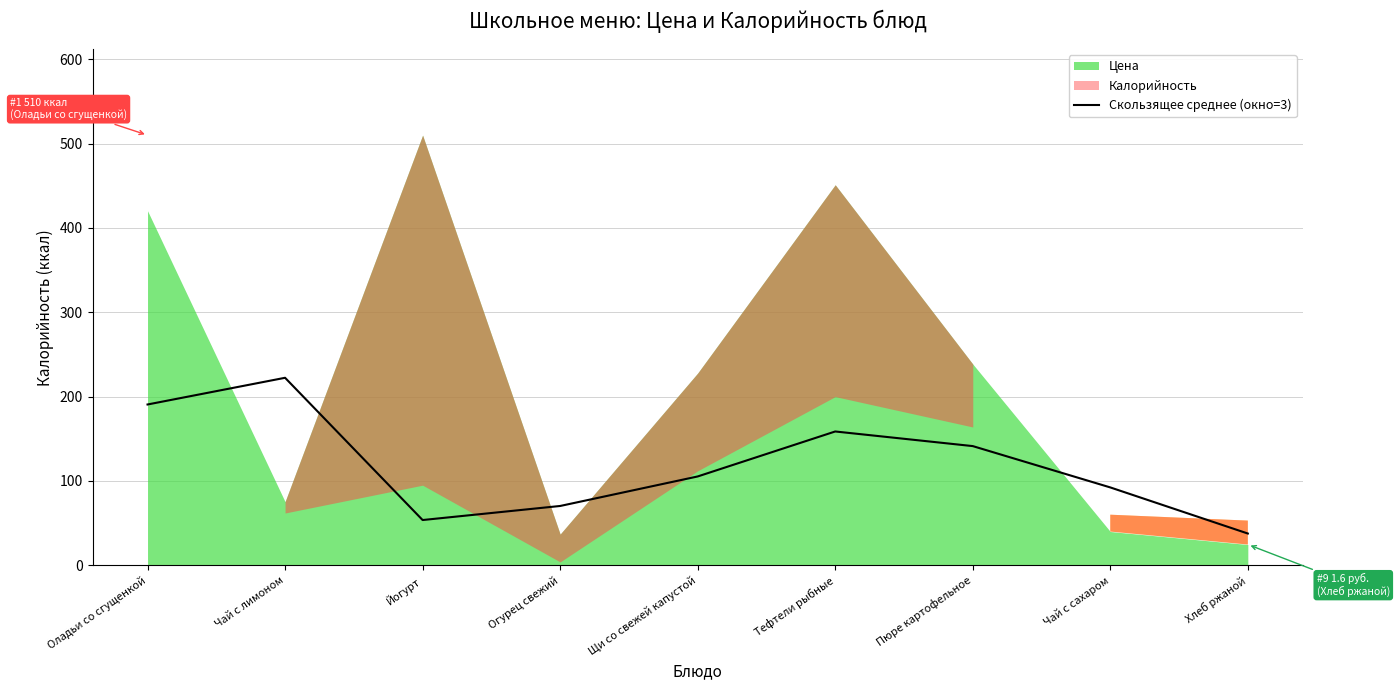

Rank the categories by value from highest to lowest.

Чай с лимоном, Оладьи со сгущенкой, Тефтели рыбные, Пюре картофельное, Щи со свежей капустой, Чай с сахаром, Огурец свежий, Йогурт, Хлеб ржаной